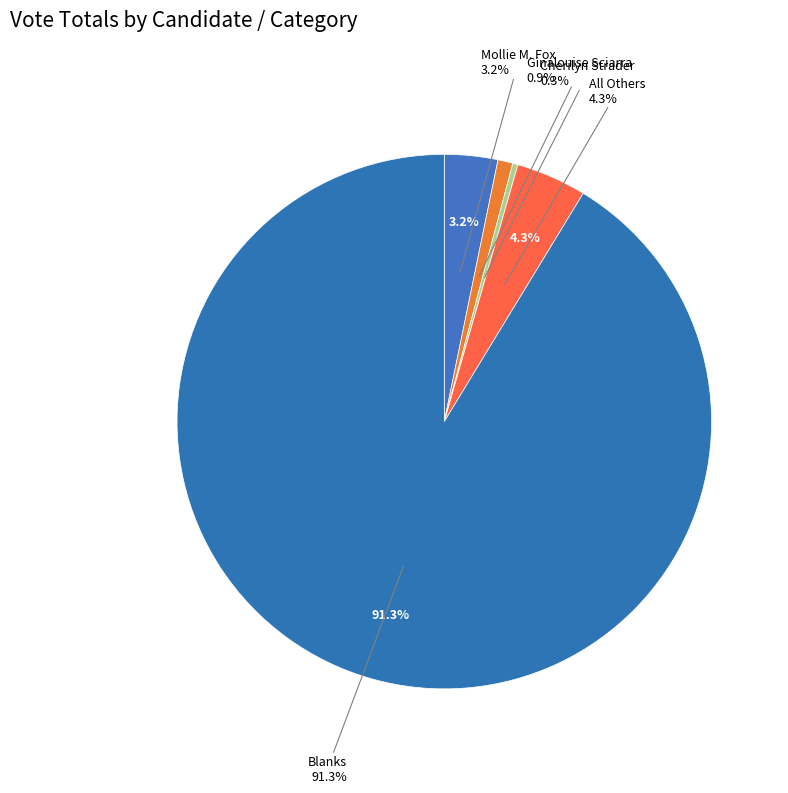

What is the ratio of the value at All Others to the value at Cherilyn Strader?

13.5